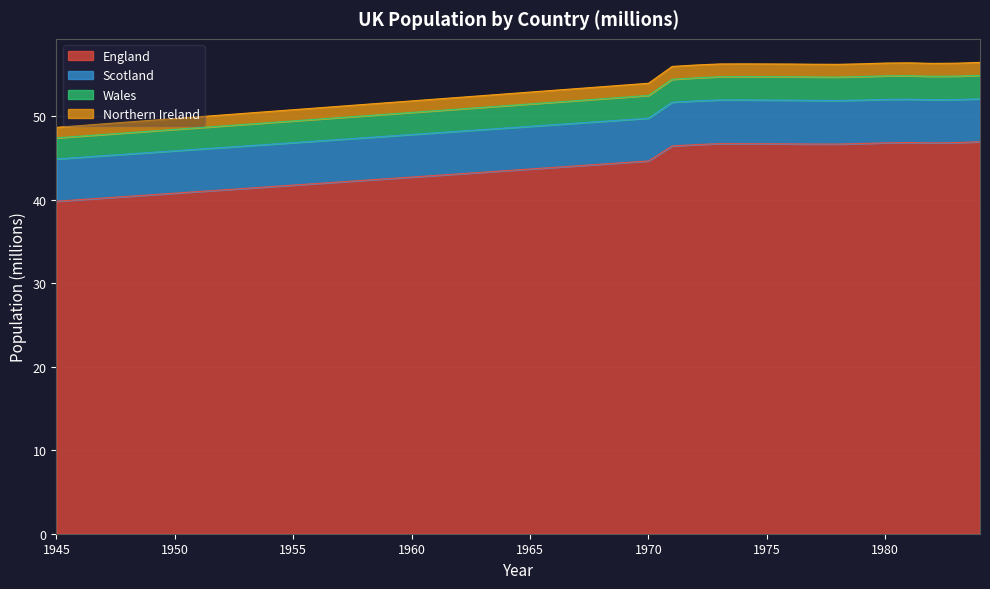

At which label does England first exceed 43?

1962